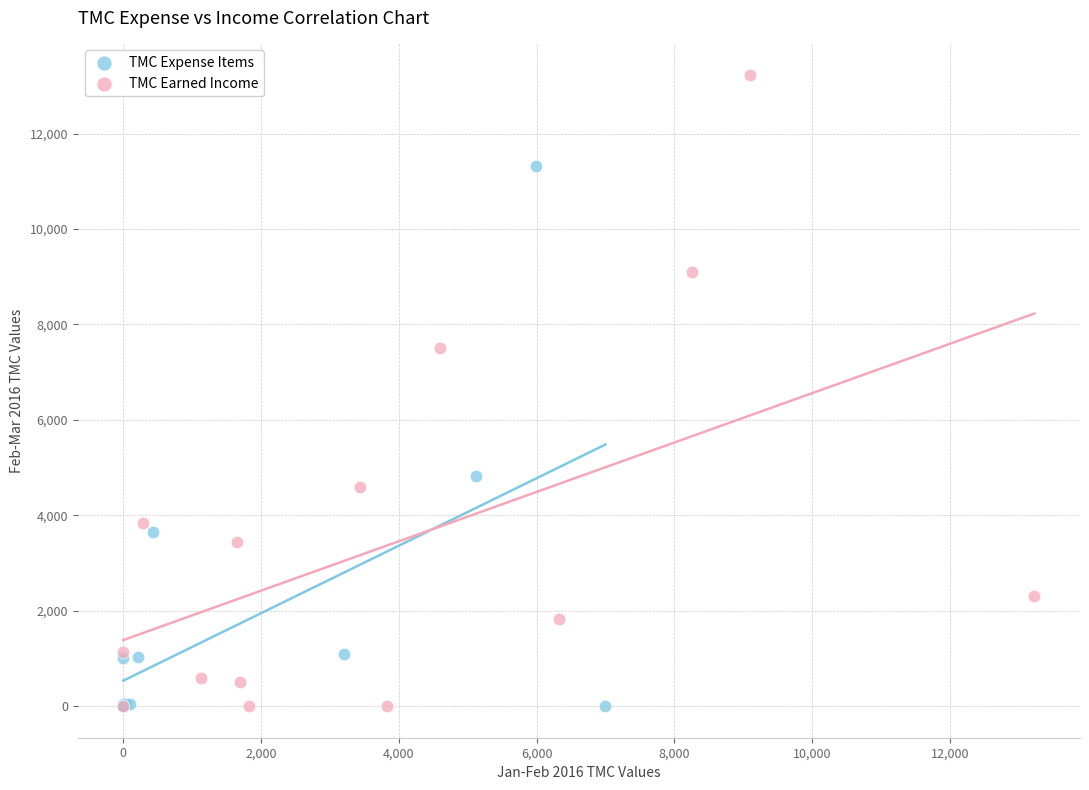

Which series contains the highest Y value?

TMC Earned Income